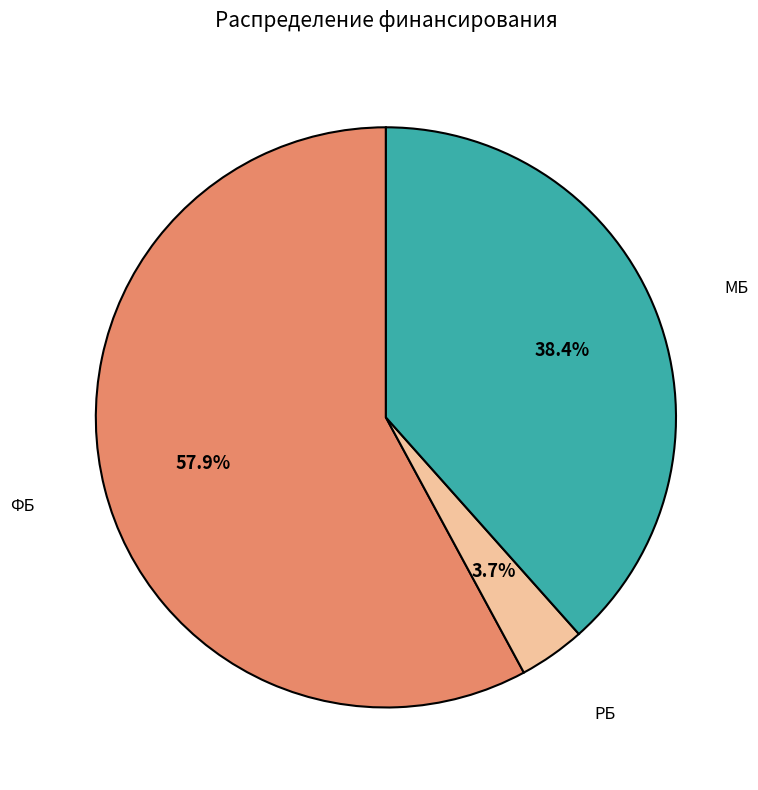

How many segments does this pie chart have?

3